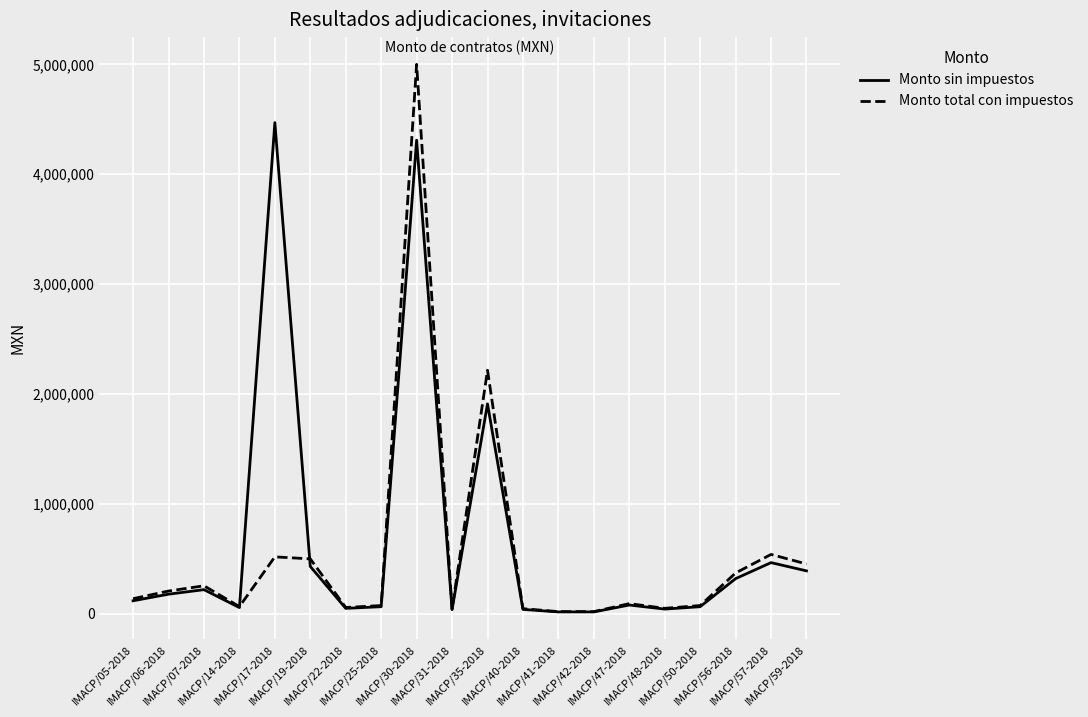

What is the maximum value shown in the chart?

5000000.0